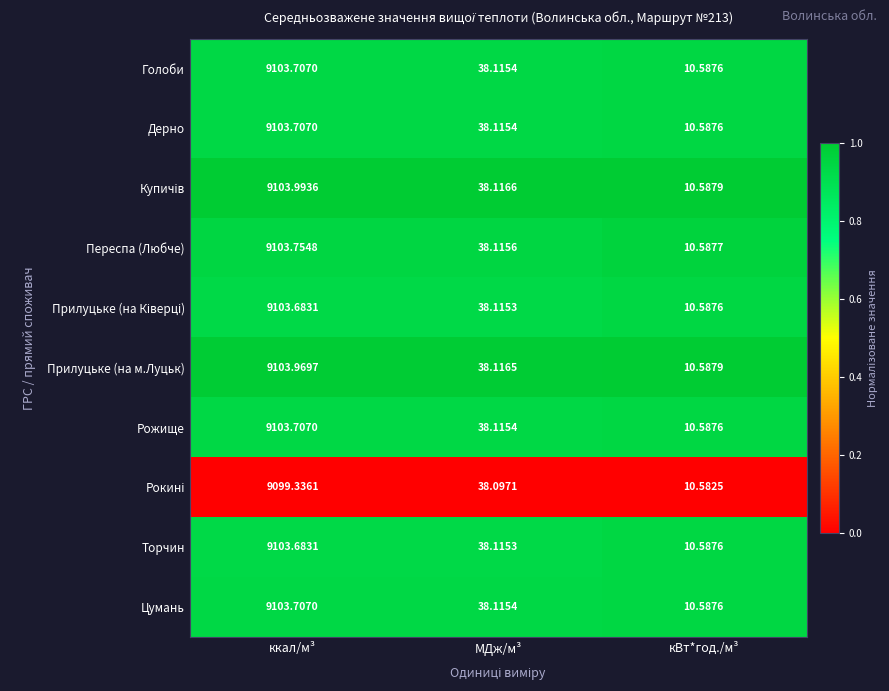

Where does the Прилуцьке (на м.Луцьк) series first go above 38?

ккал/м³